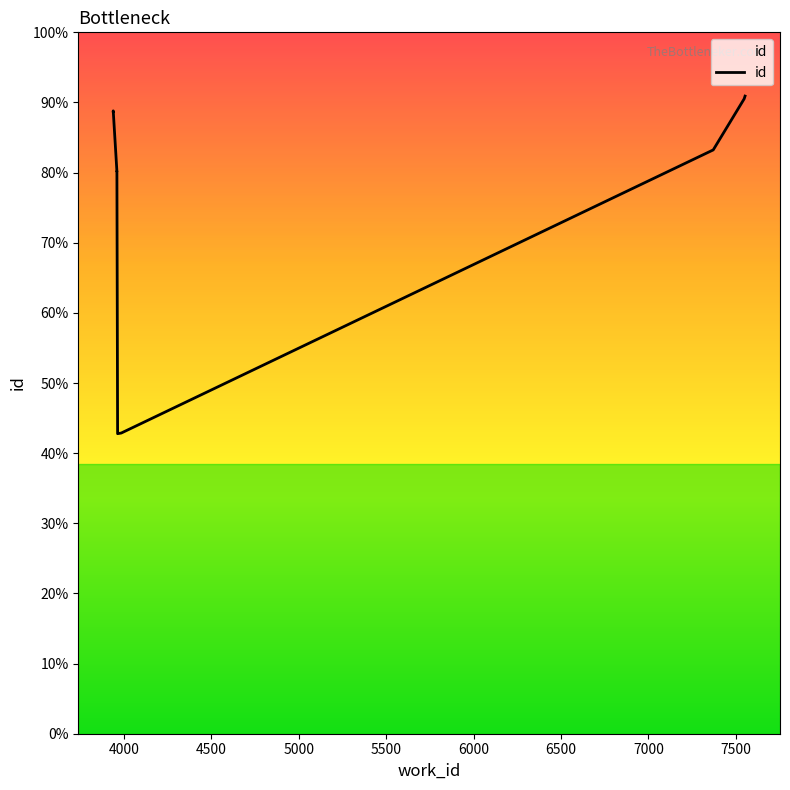

How many lines are shown in the chart?

1